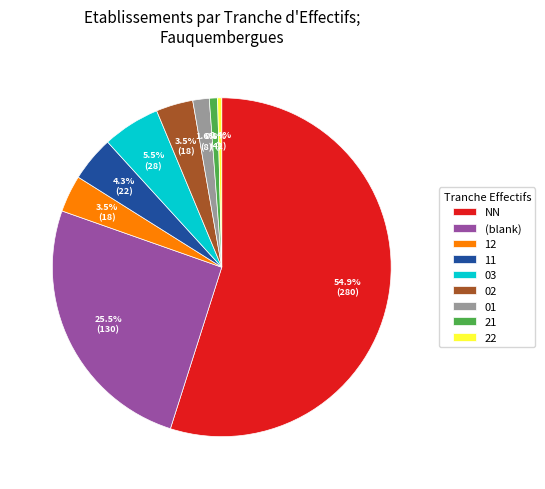

What percentage is the 21 slice, to the nearest percent?

1%